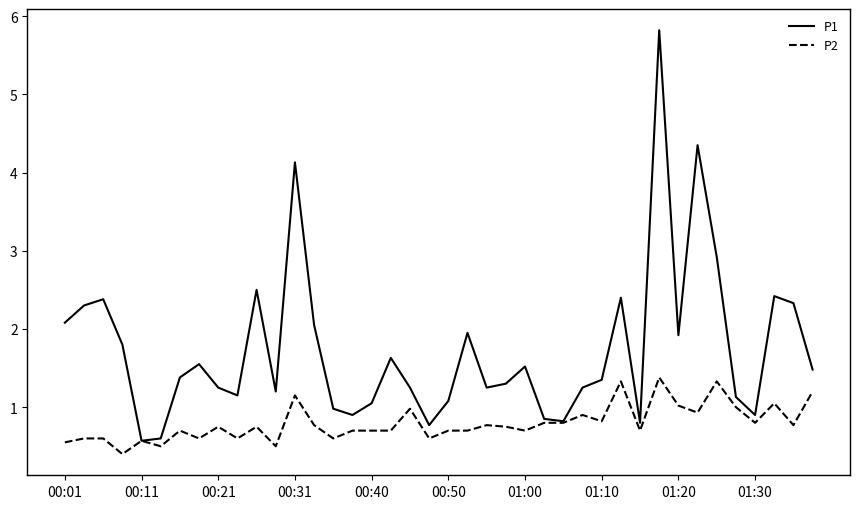

List the series in order of their overall mean, lowest first.

P2, P1